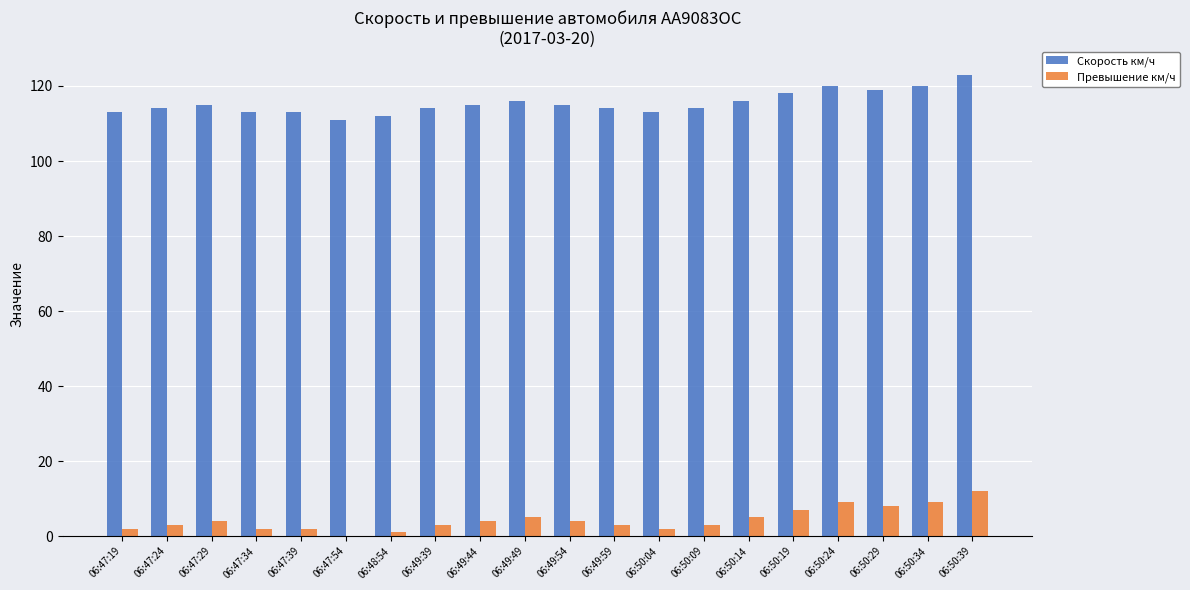

What is the sum of all Превышение км/ч values?

88